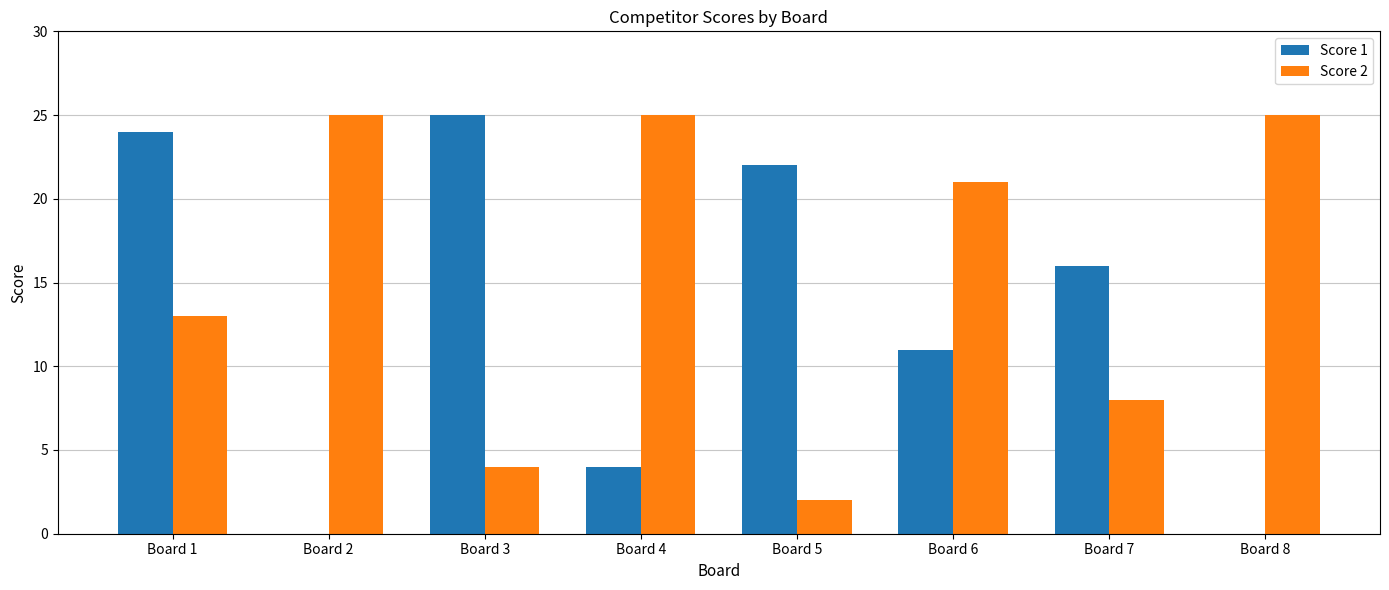

The value of Score 2 at Board 6 is 9. True or false?

False